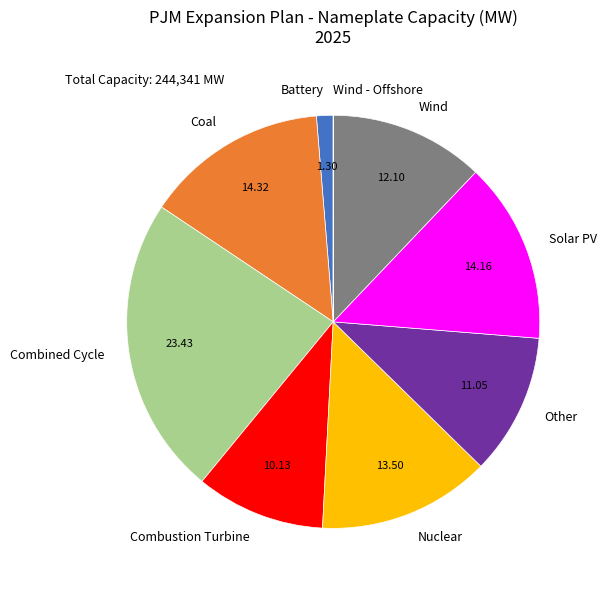

Which slice is the largest?

Combined Cycle